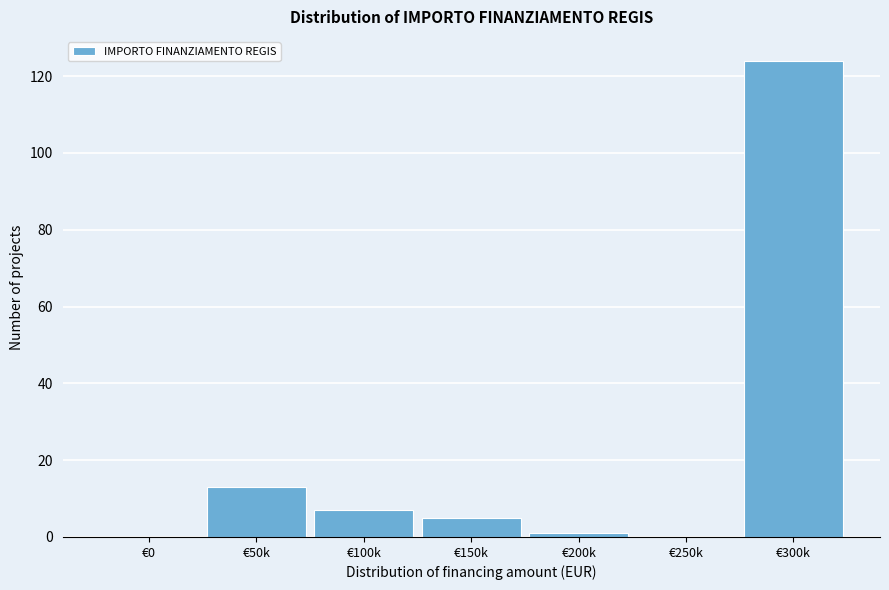

Reading left to right, transcribe all the data shown in this chart.

€0=0	€50k=13	€100k=7	€150k=5	€200k=1	€250k=0	€300k=124